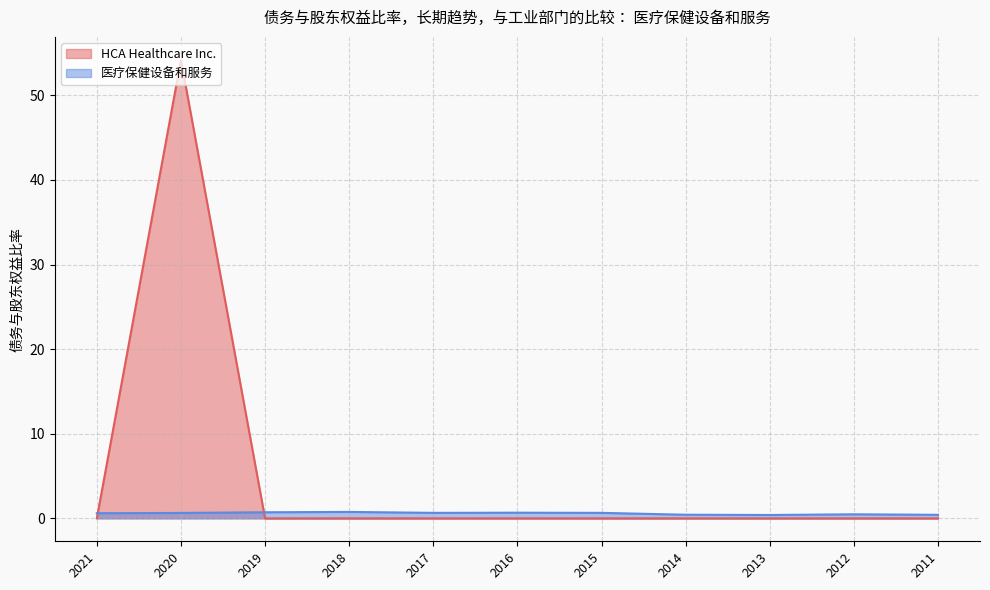

How many lines are shown in the chart?

2